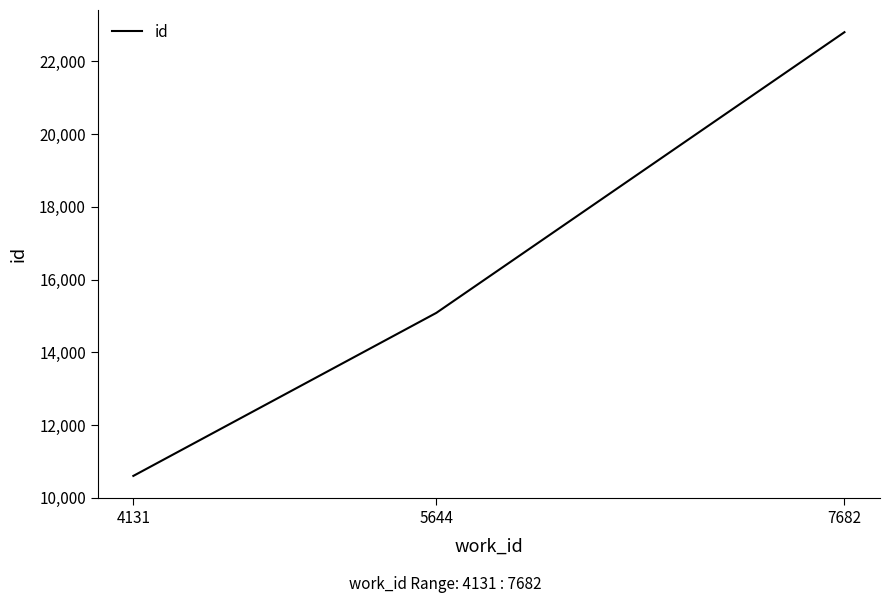

Count the values in the range 10602 to 22801.

3